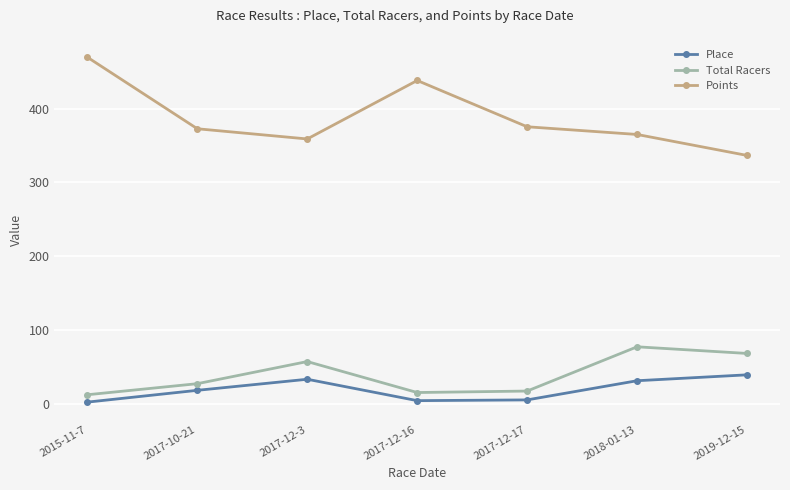

Is it true that Place equals 33.0 at 2017-12-3?

True